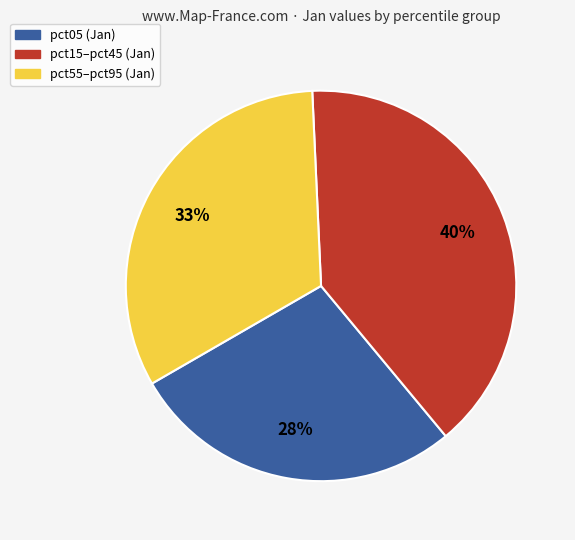

To the nearest percent, what is the difference between the largest and smallest slice percentages?

12%